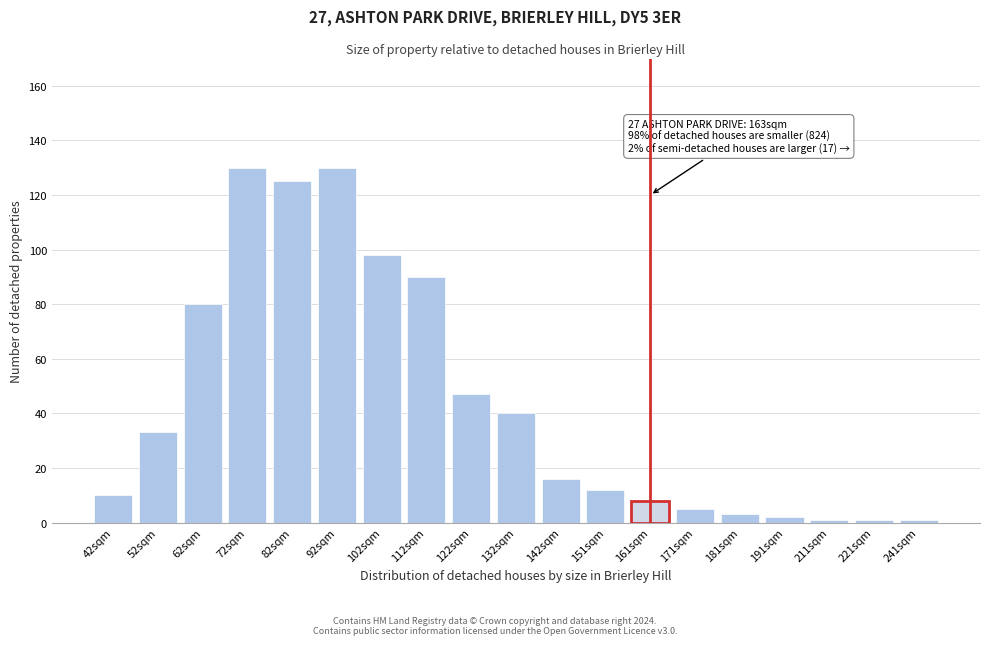

Reading right to left, what are all the values shown in this chart?

241sqm=1	221sqm=1	211sqm=1	191sqm=2	181sqm=3	171sqm=5	161sqm=8	151sqm=12	142sqm=16	132sqm=40	122sqm=47	112sqm=90	102sqm=98	92sqm=130	82sqm=125	72sqm=130	62sqm=80	52sqm=33	42sqm=10